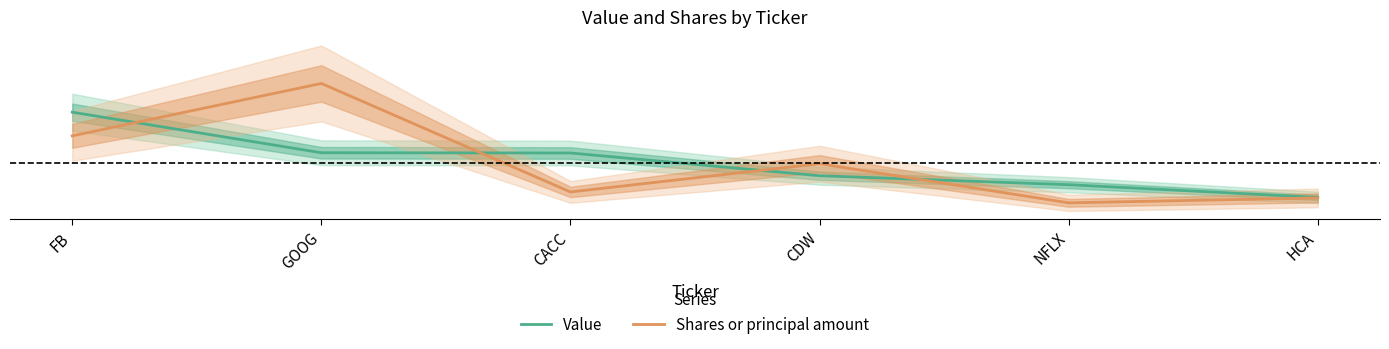

Which series has the largest total across all categories?

Value